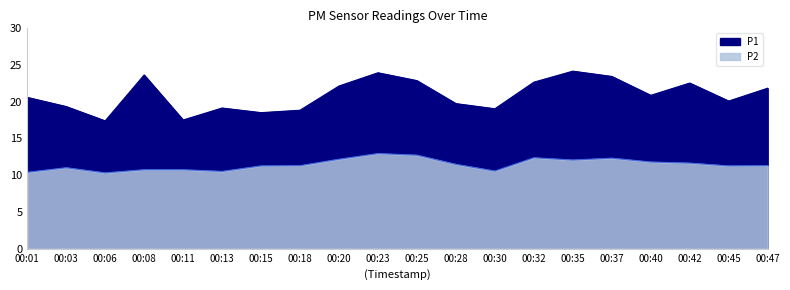

What is the spread (max minus min) of values at 00:11?

6.8